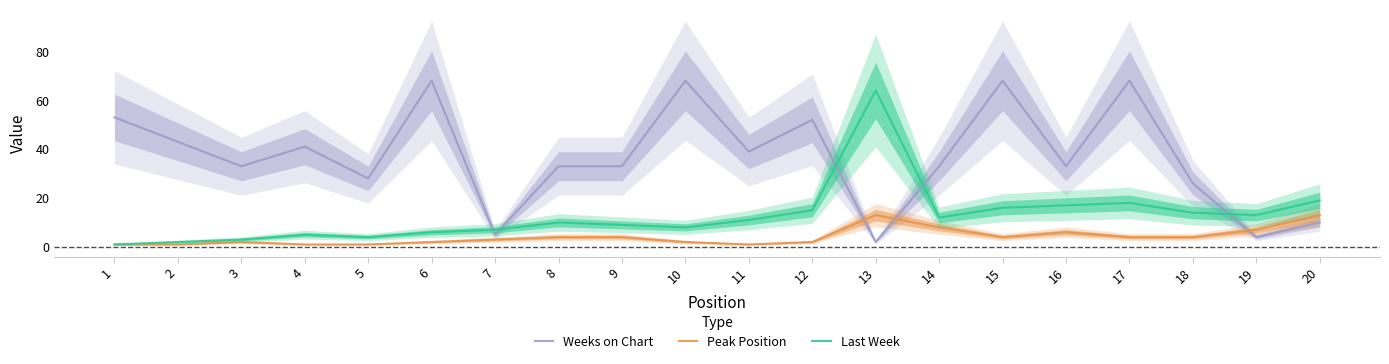

True or false: Peak Position and Last Week intersect in this chart.

False